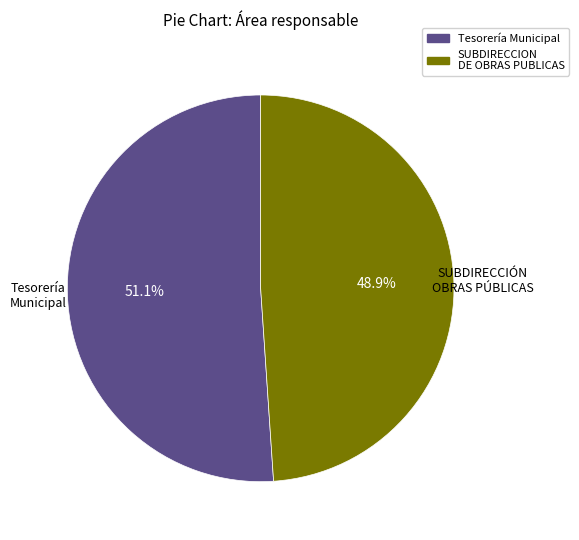

Count the number of slices in the pie.

2